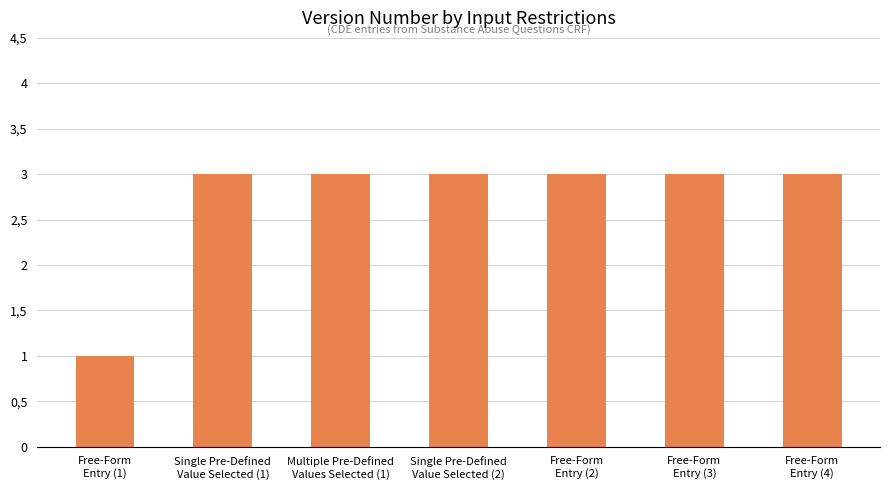

Reading left to right, list all the values displayed in this chart.

Free-Form
Entry (1)=1	Single Pre-Defined
Value Selected (1)=3	Multiple Pre-Defined
Values Selected (1)=3	Single Pre-Defined
Value Selected (2)=3	Free-Form
Entry (2)=3	Free-Form
Entry (3)=3	Free-Form
Entry (4)=3